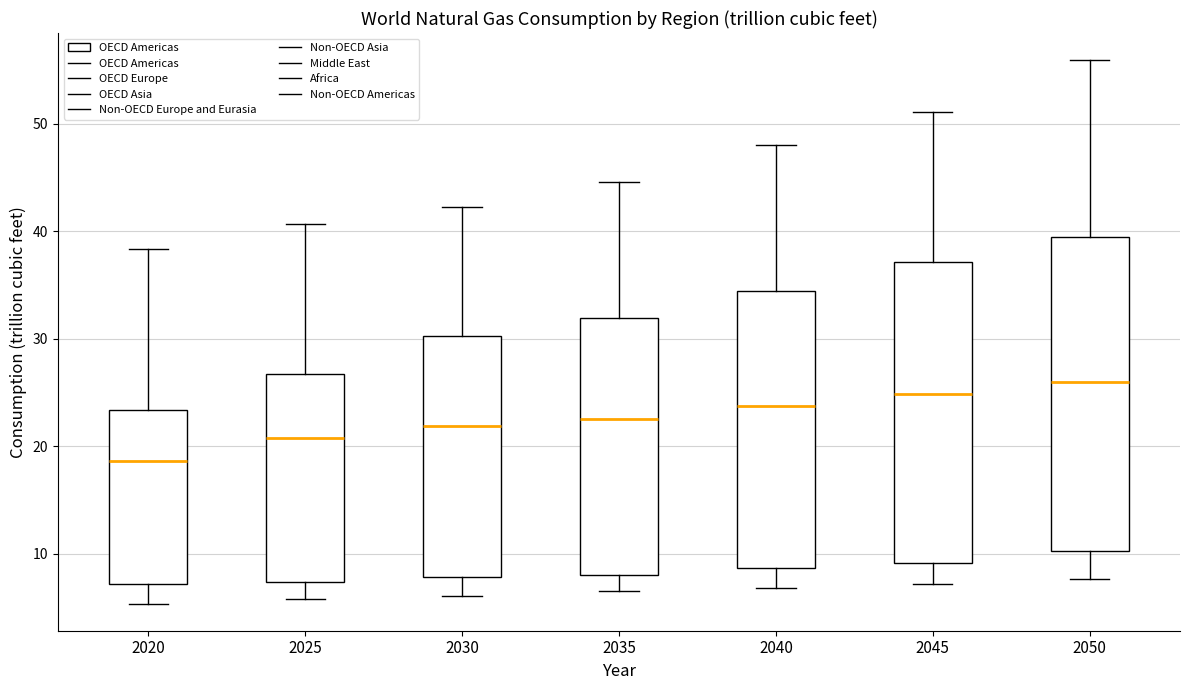

Which box has the lowest median line?

2020